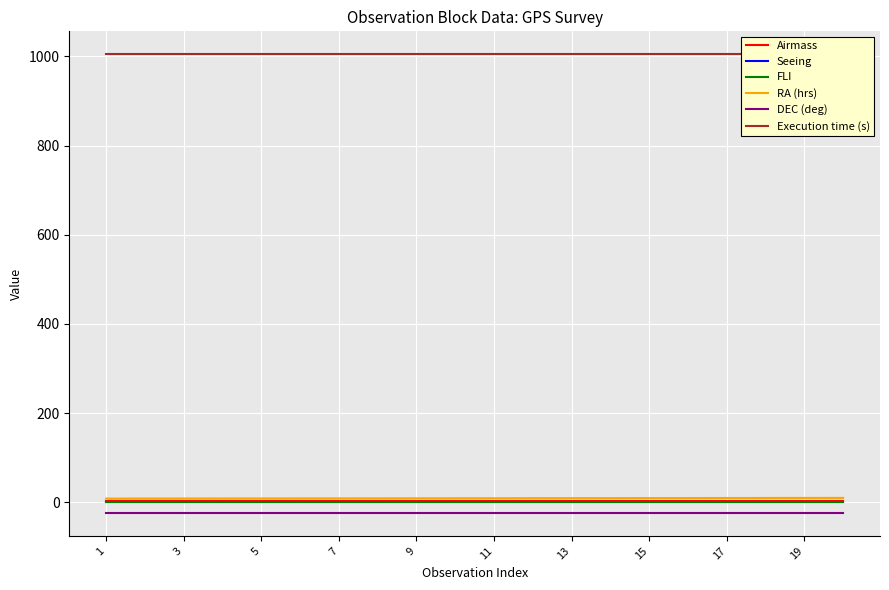

What is the sum of all FLI values?

20.0